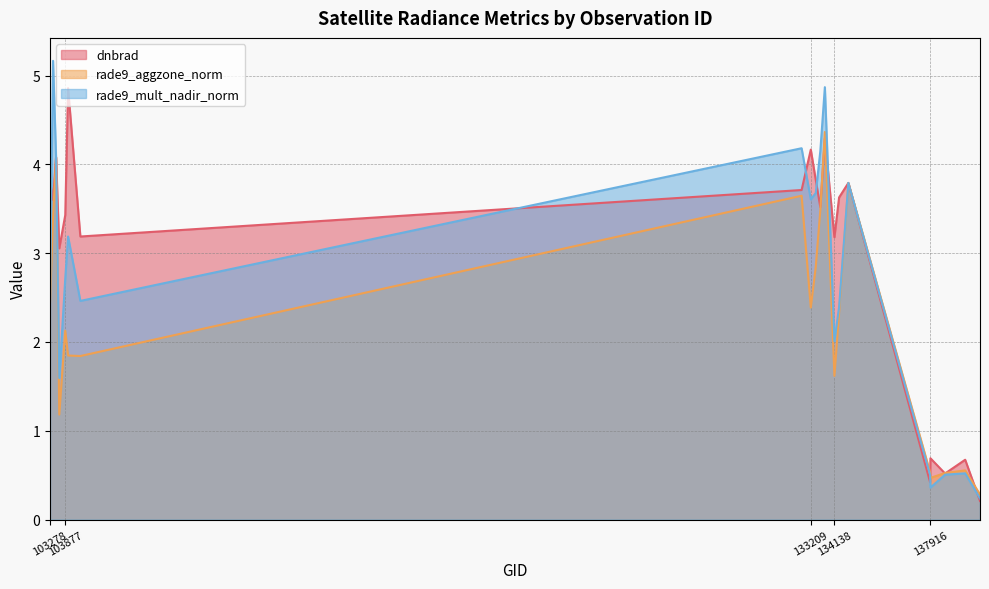

What is the spread (max minus min) of values at 133209?

1.8